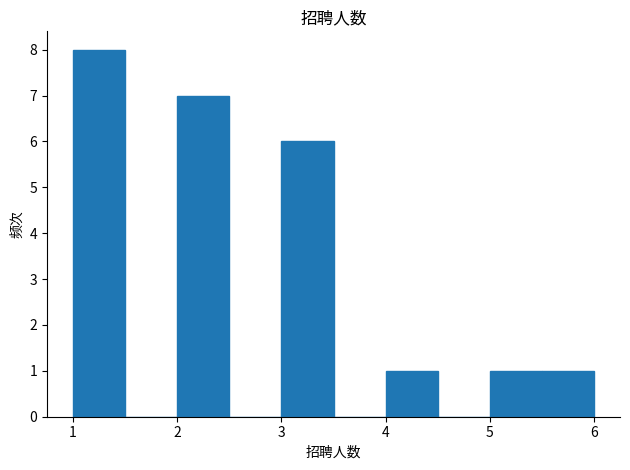

Reading left to right, transcribe this chart: for each bar, give the range it covers on the x-axis and its height. The values are not printed on the chart, so give them approximately, as read against the axis.

1.0 to 1.5: 8
1.5 to 2.0: 0
2.0 to 2.5: 7
2.5 to 3.0: 0
3.0 to 3.5: 6
3.5 to 4.0: 0
4.0 to 4.5: 1
4.5 to 5.0: 0
5.0 to 5.5: 1
5.5 to 6.0: 1